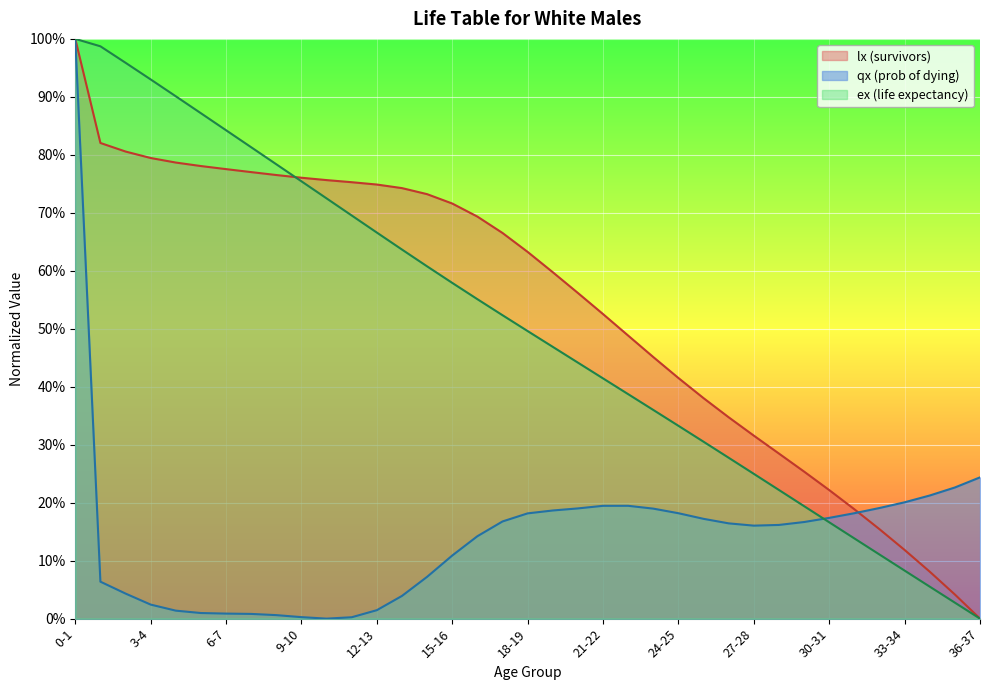

At which label does qx (prob of dying) reach its peak?

0-1